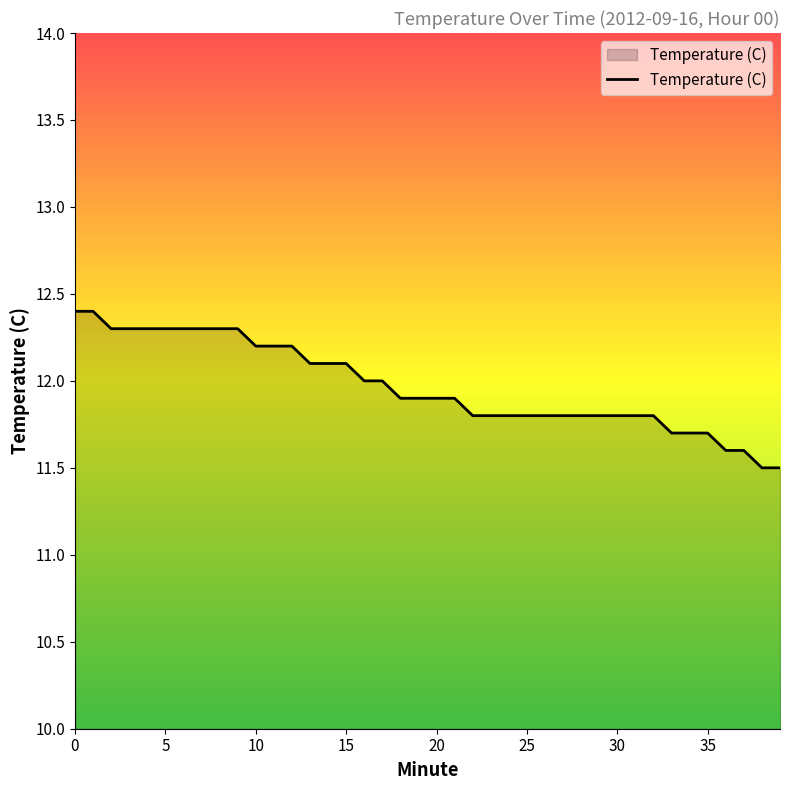

Reading left to right, extract all data points from this chart.

12.4	12.4	12.3	12.3	12.3	12.3	12.3	12.3	12.3	12.3	12.2	12.2	12.2	12.1	12.1	12.1	12.0	12.0	11.9	11.9	11.9	11.9	11.8	11.8	11.8	11.8	11.8	11.8	11.8	11.8	11.8	11.8	11.8	11.7	11.7	11.7	11.6	11.6	11.5	11.5